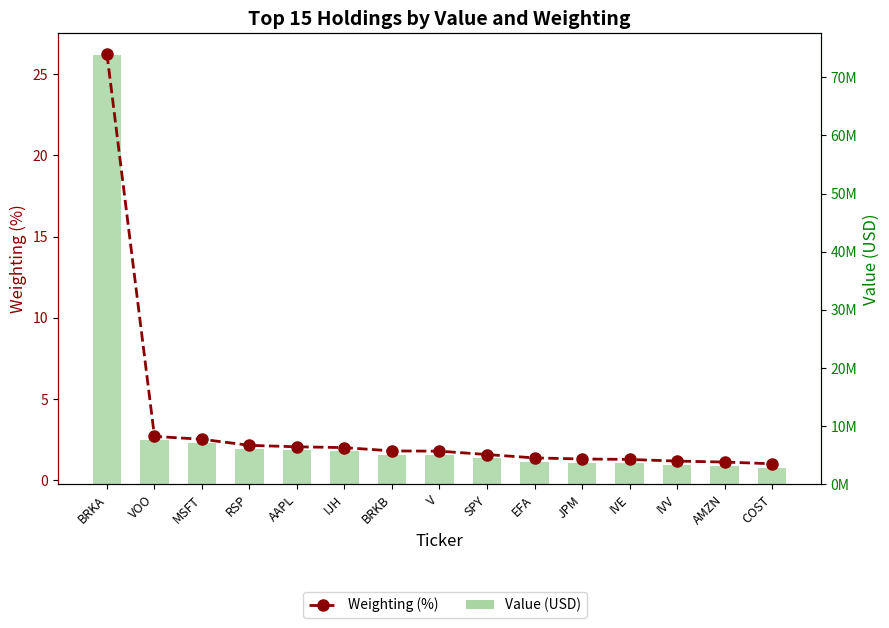

Which has a higher value, VOO or JPM?

VOO